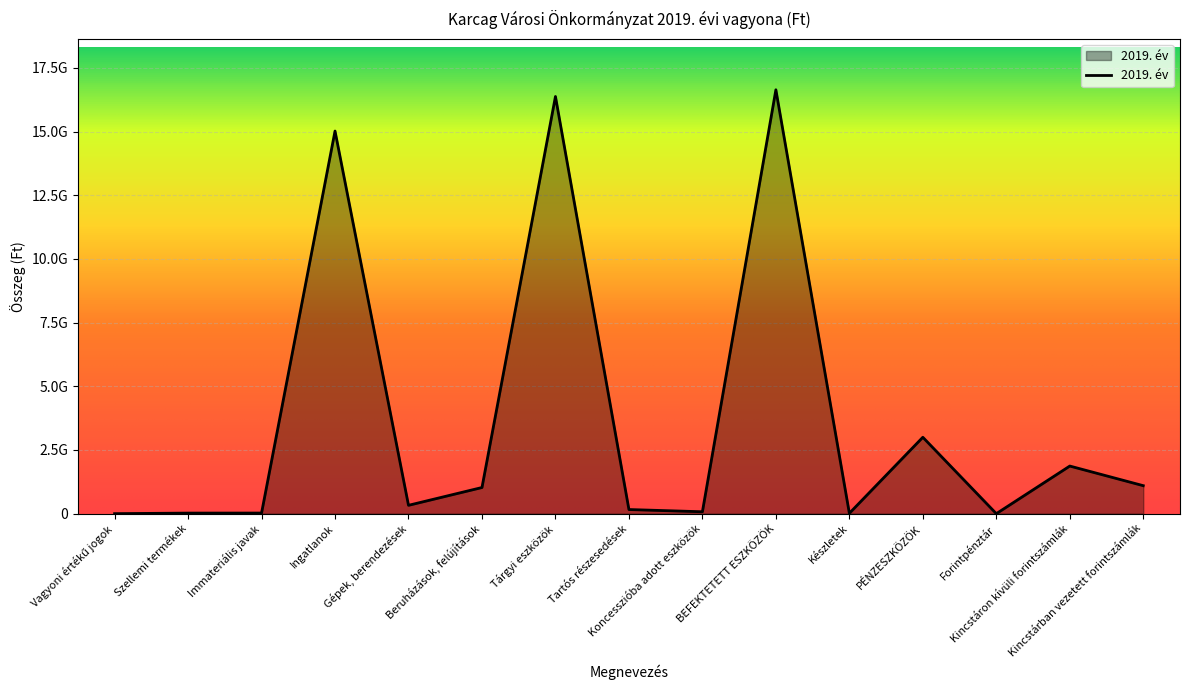

Which has a higher value, Kincstáron kívüli forintszámlák or Forintpénztár?

Kincstáron kívüli forintszámlák